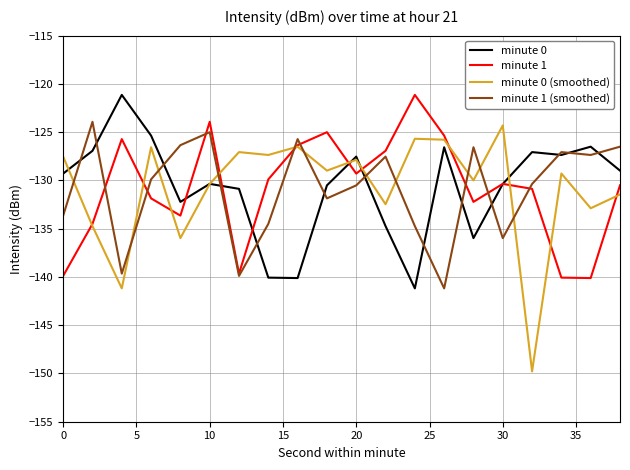

Which series has the largest range (max minus min)?

minute 0 (smoothed)